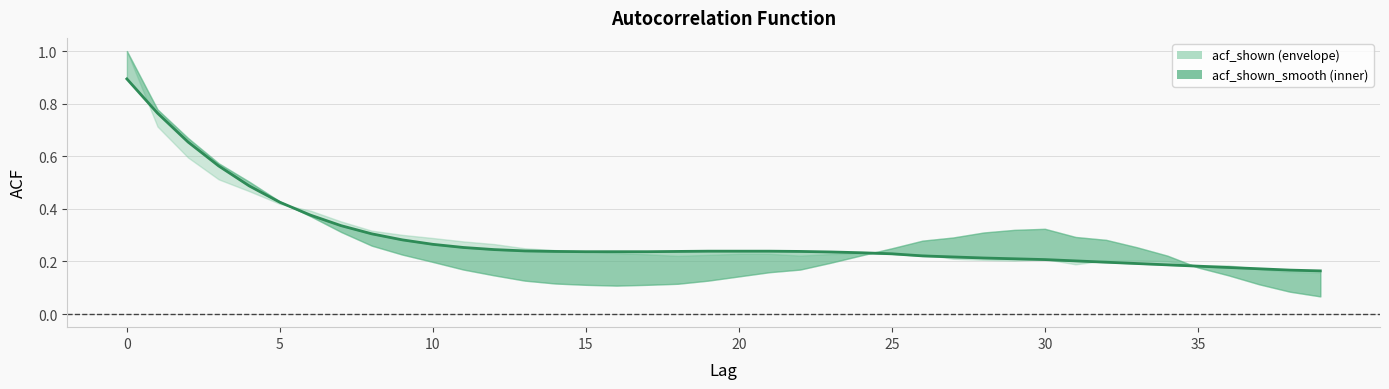

Which series has the largest total across all categories?

acf_shown_smooth